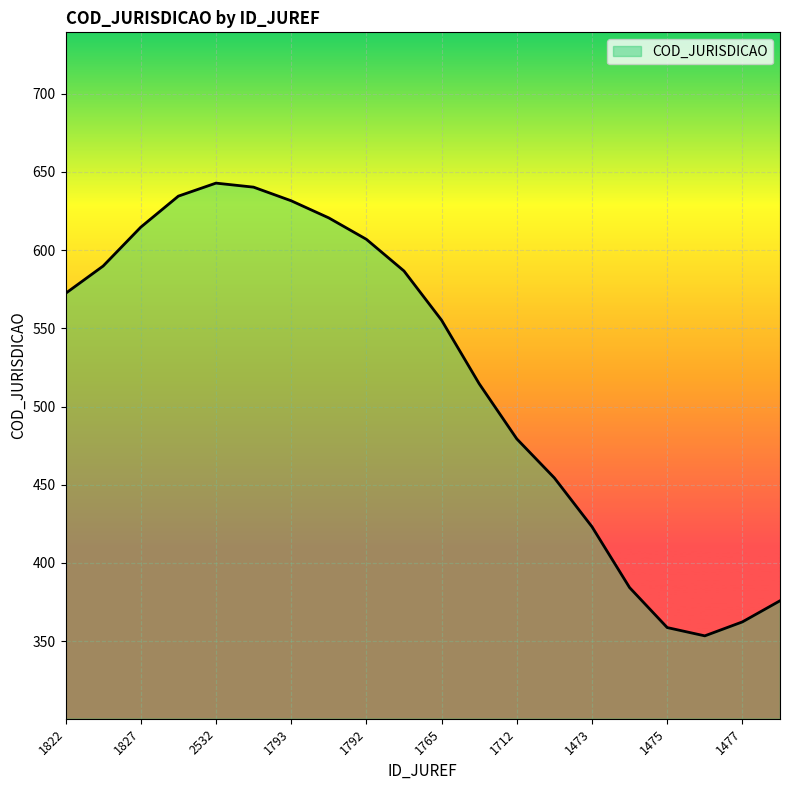

What is the maximum value shown in the chart?

642.8